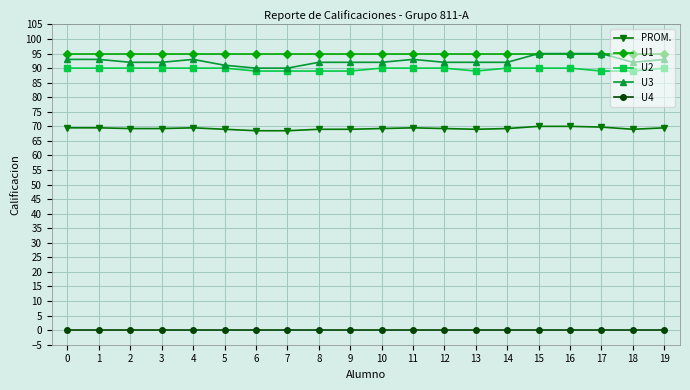

What is the greatest value displayed?

95.0